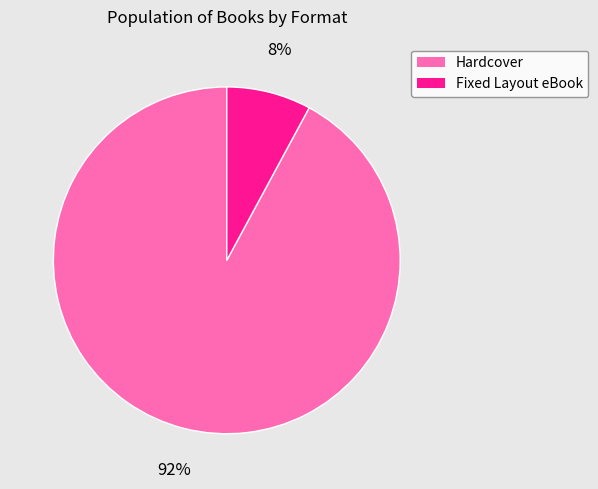

How many segments does this pie chart have?

2